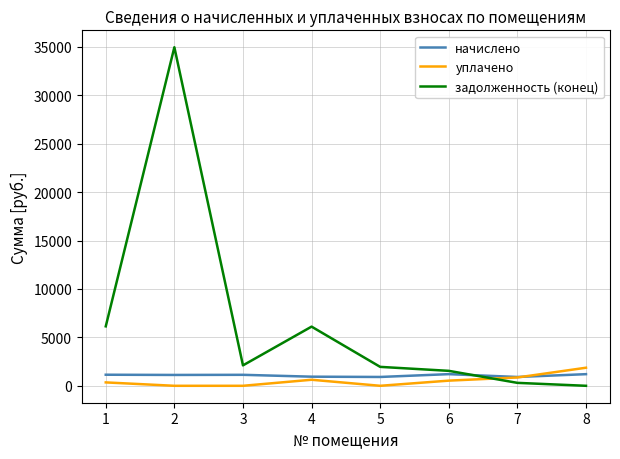

Which series ends up on top after the final intersection of уплачено and начислено?

уплачено